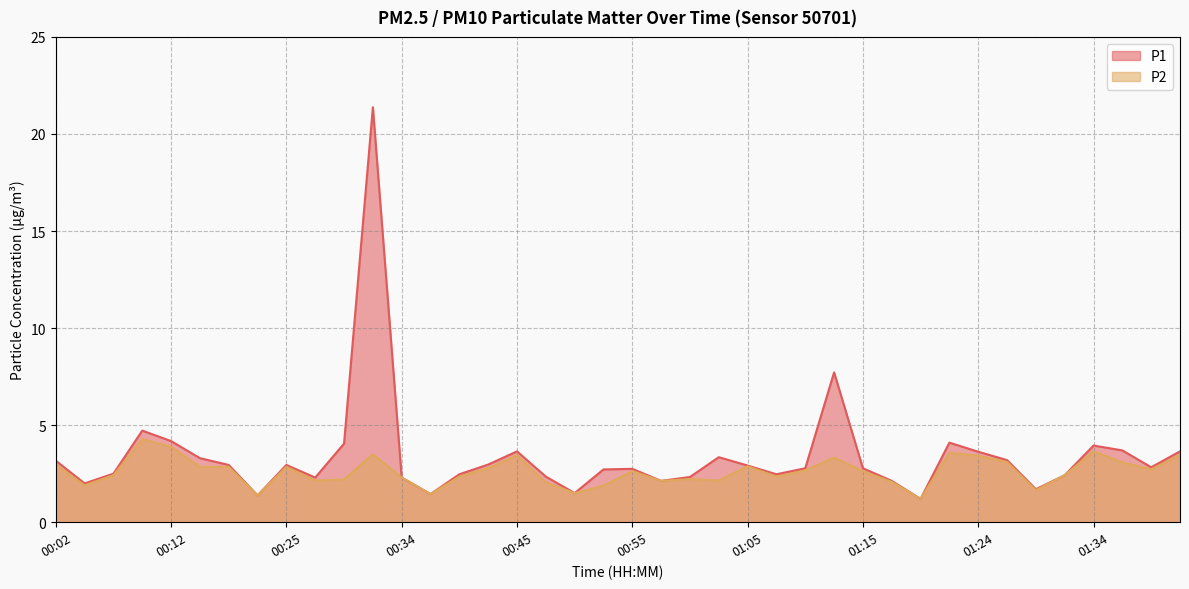

How many values in the P2 series exceed 2?

33